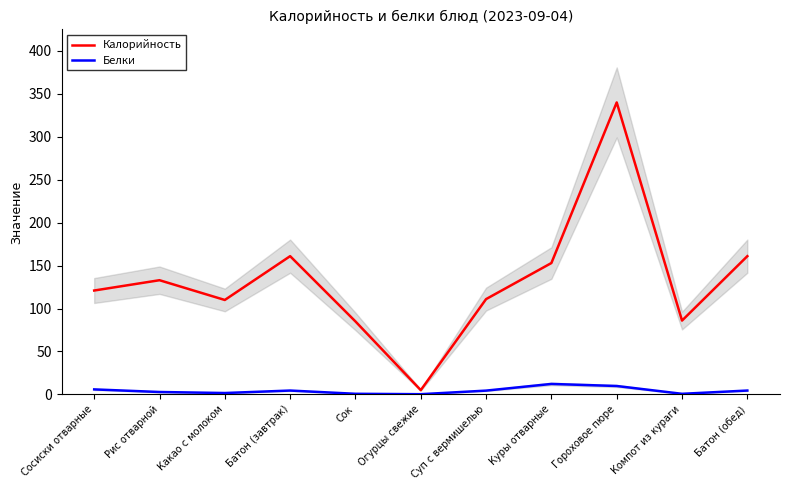

How many lines are shown in the chart?

2